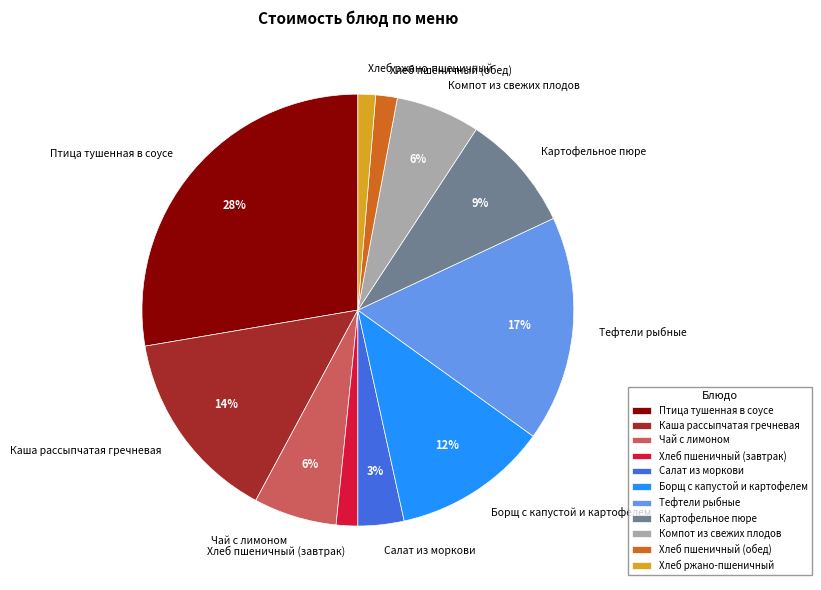

To the nearest percent, what is the combined percentage of Тефтели рыбные and Чай с лимоном?

23%